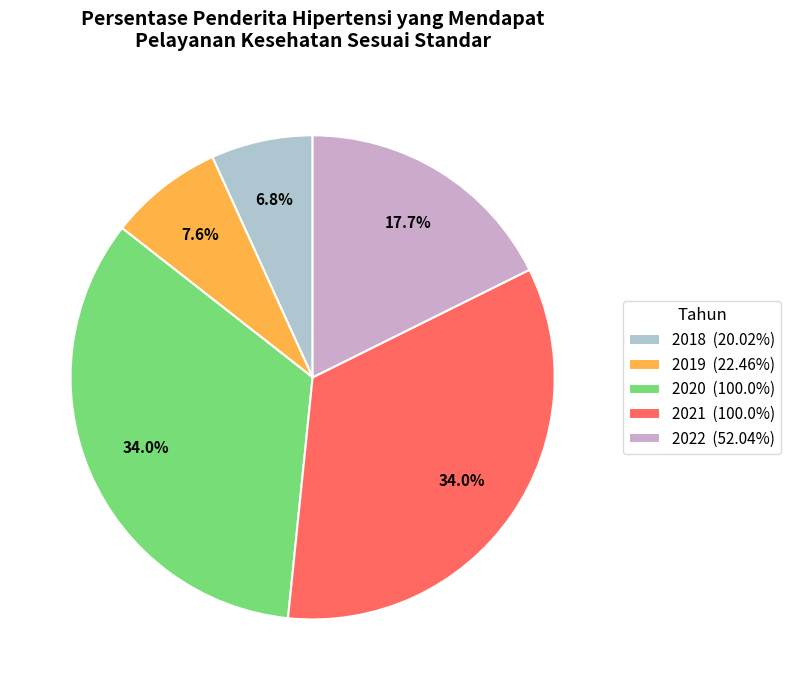

Is it true that 2021 is 20% of the pie?

False